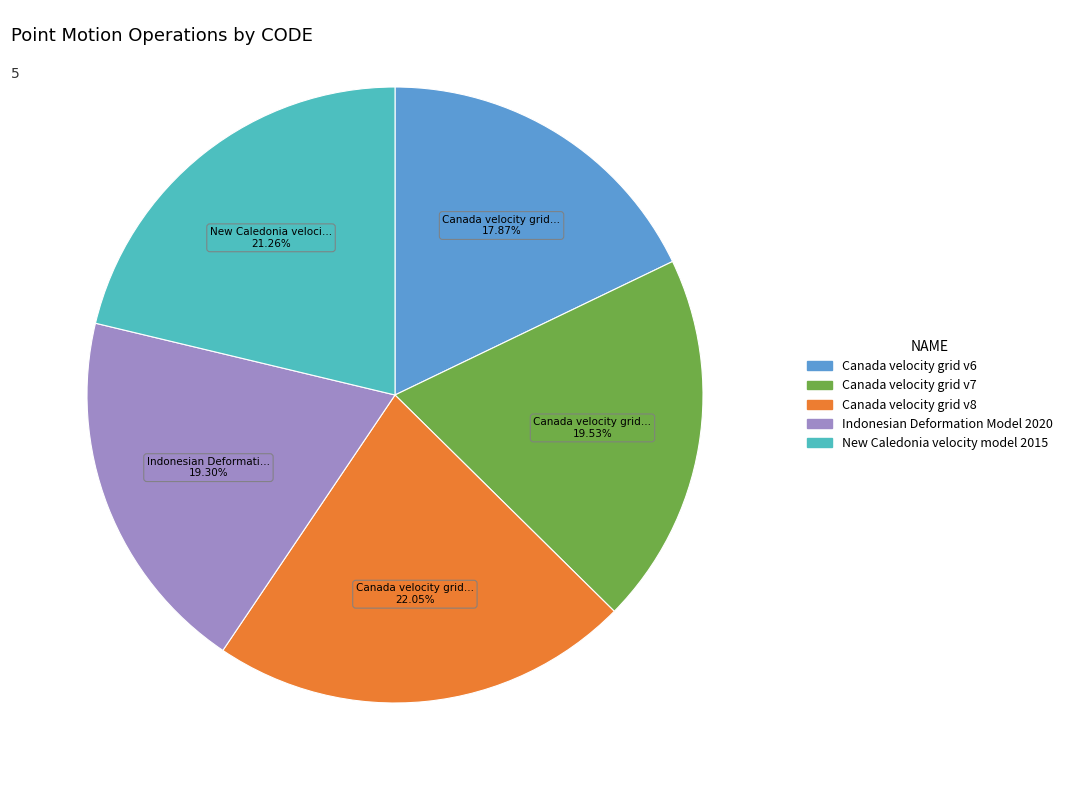

Which slice is the largest?

Canada velocity grid v8